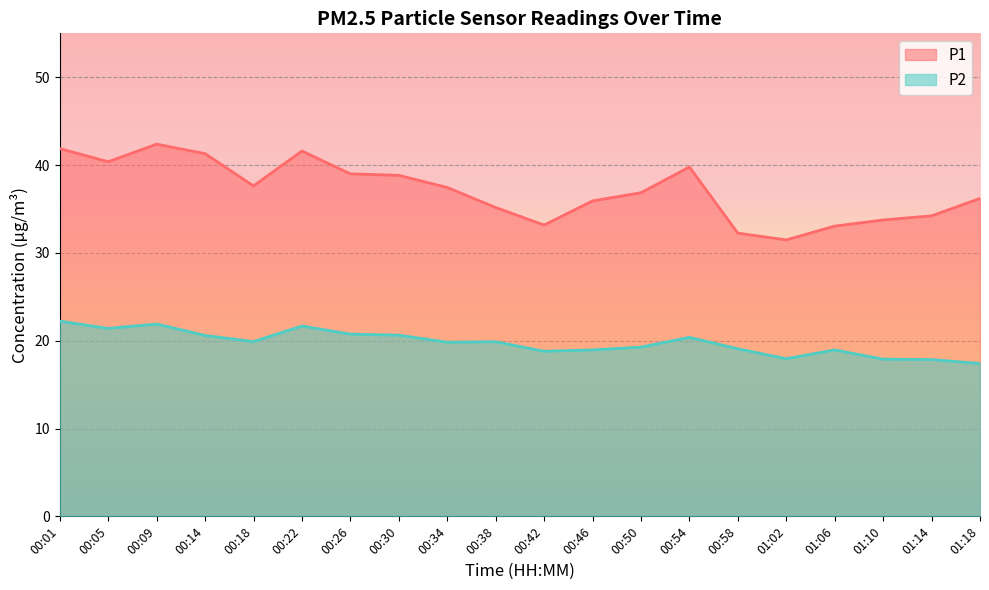

Rank the categories by P2 value from lowest to highest.

01:18, 01:14, 01:10, 01:02, 00:42, 00:46, 01:06, 00:58, 00:50, 00:34, 00:38, 00:18, 00:54, 00:14, 00:30, 00:26, 00:05, 00:22, 00:09, 00:01